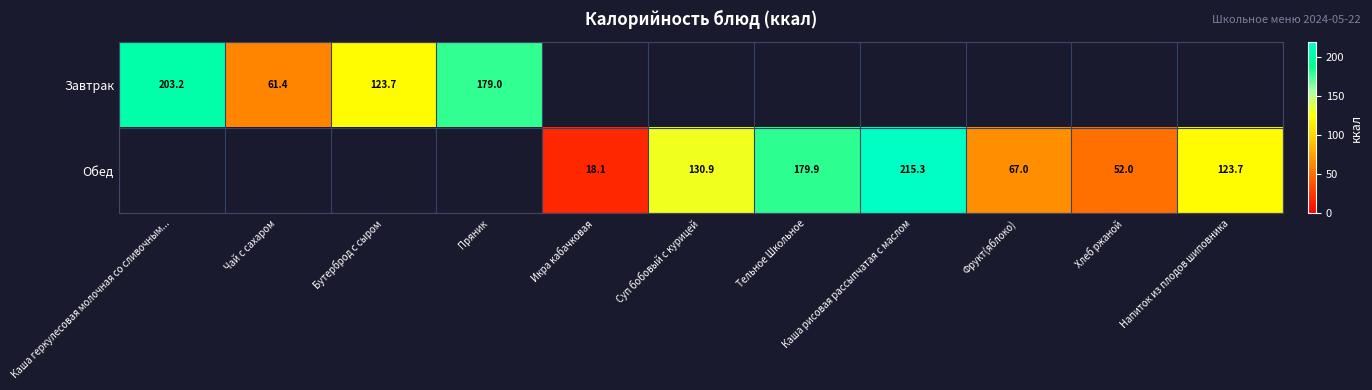

The Обед series shows 73.8 at Напиток из плодов шиповника. True or false?

False